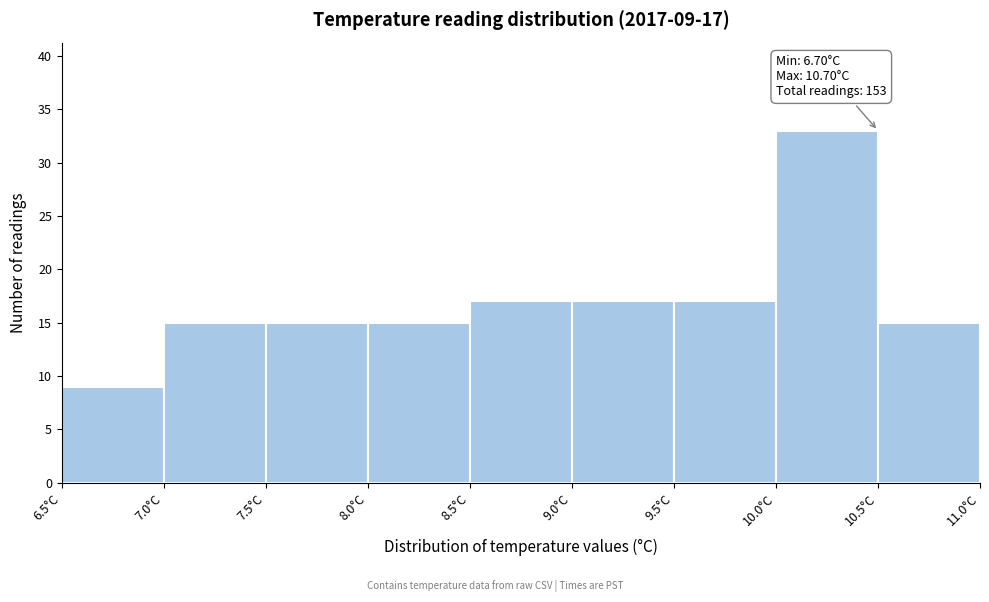

Over which range of the x-axis is the bar tallest?

10.0 to 10.5